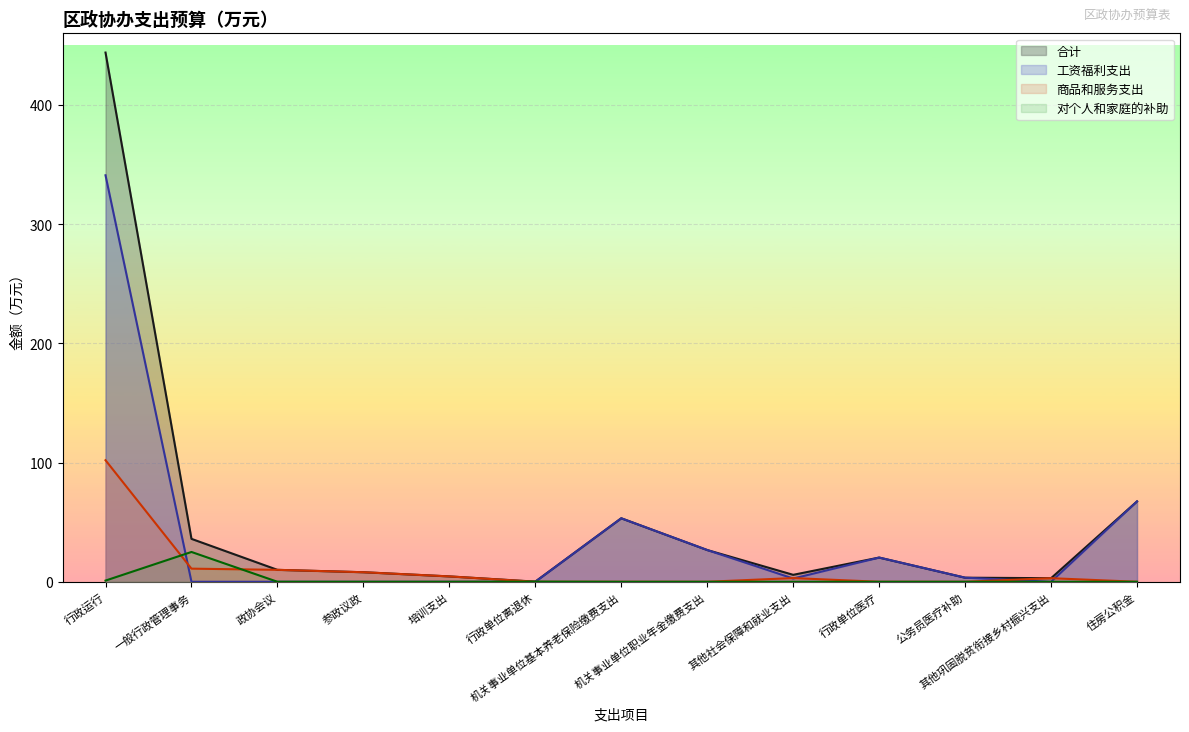

The value of 商品和服务支出 at 培训支出 is 4.5. True or false?

True